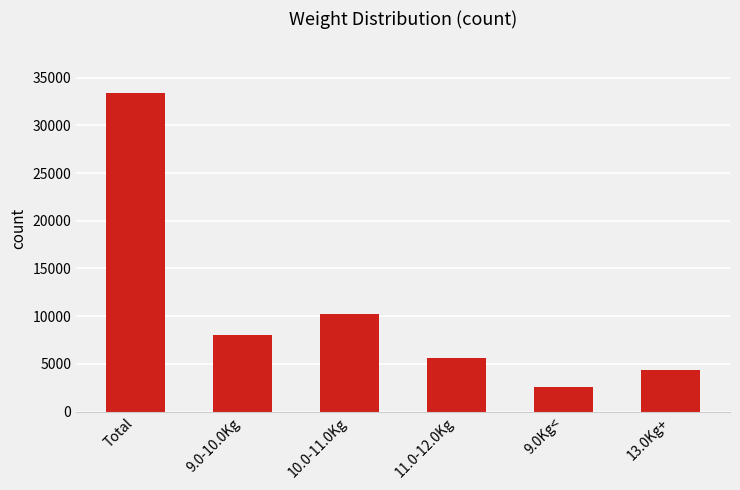

The value at 13.0Kg+ is 4410. True or false?

True